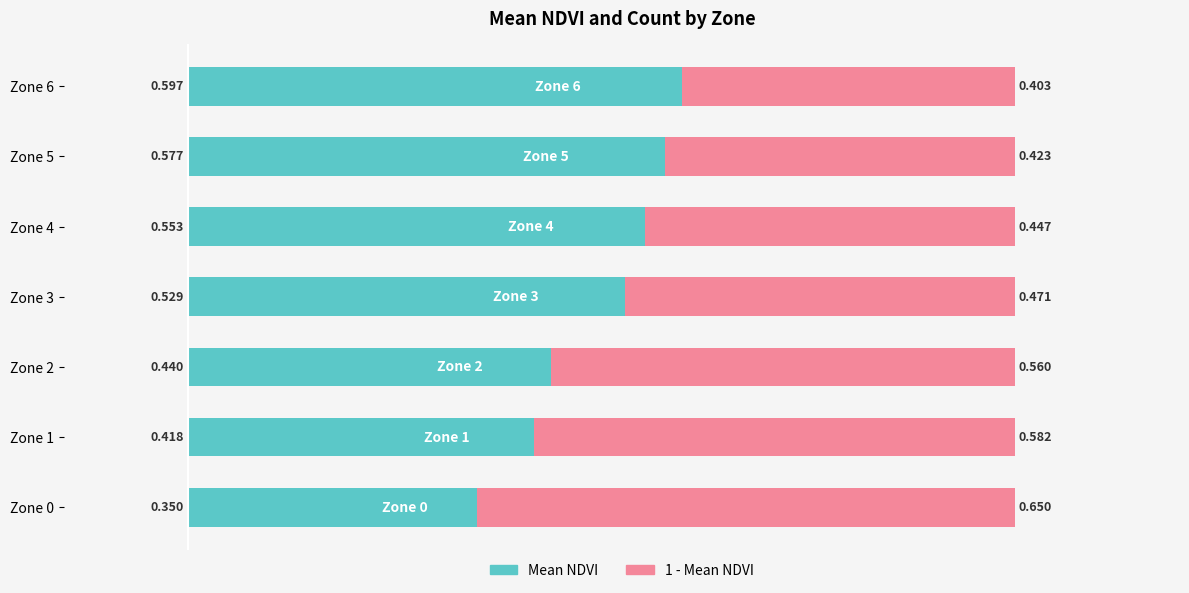

How many Mean NDVI values are between 0 and 1?

7